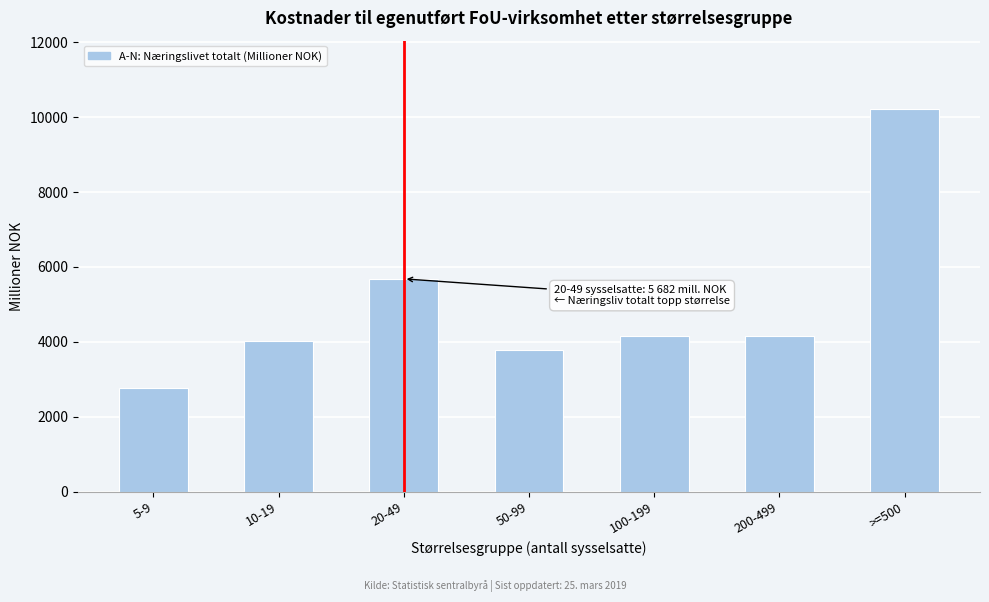

At which category does the chart reach its minimum across all series?

5-9